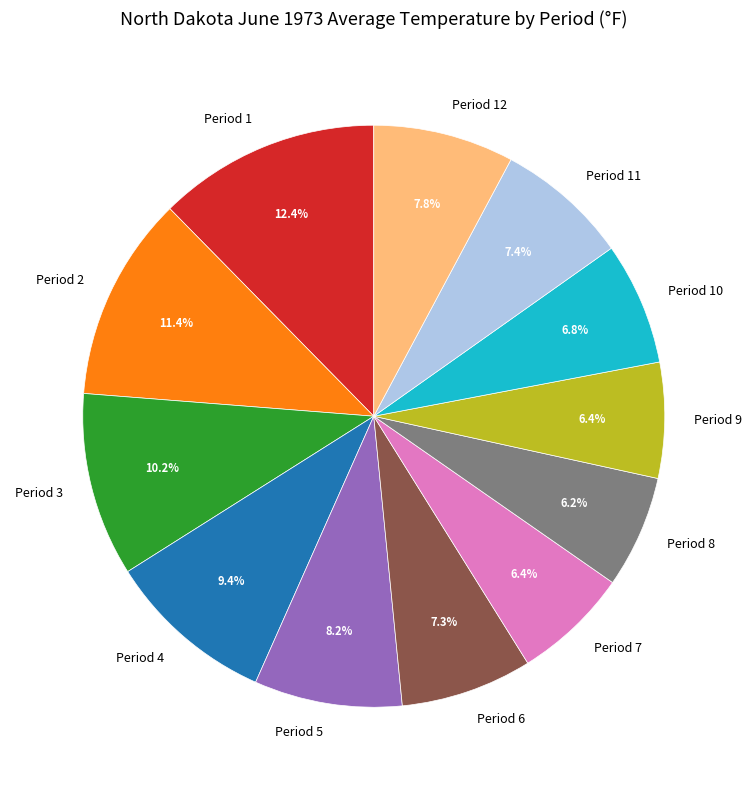

True or false: Period 7 accounts for 1% of the total.

False